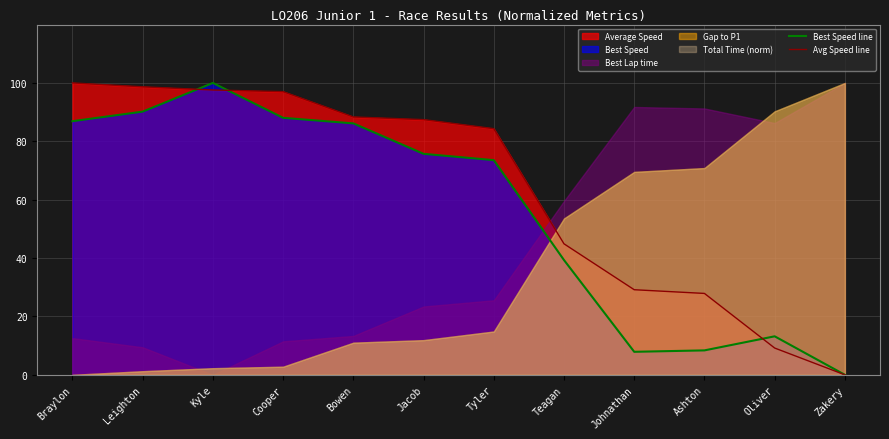

True or false: Best Speed line has a value of 54.0 at Bowen.

False